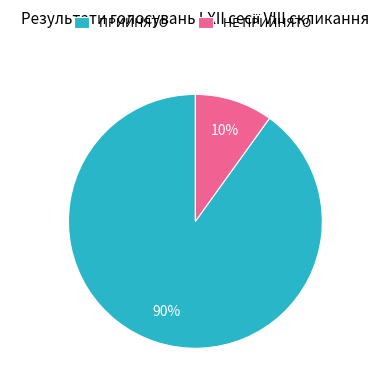

How many segments does this pie chart have?

2